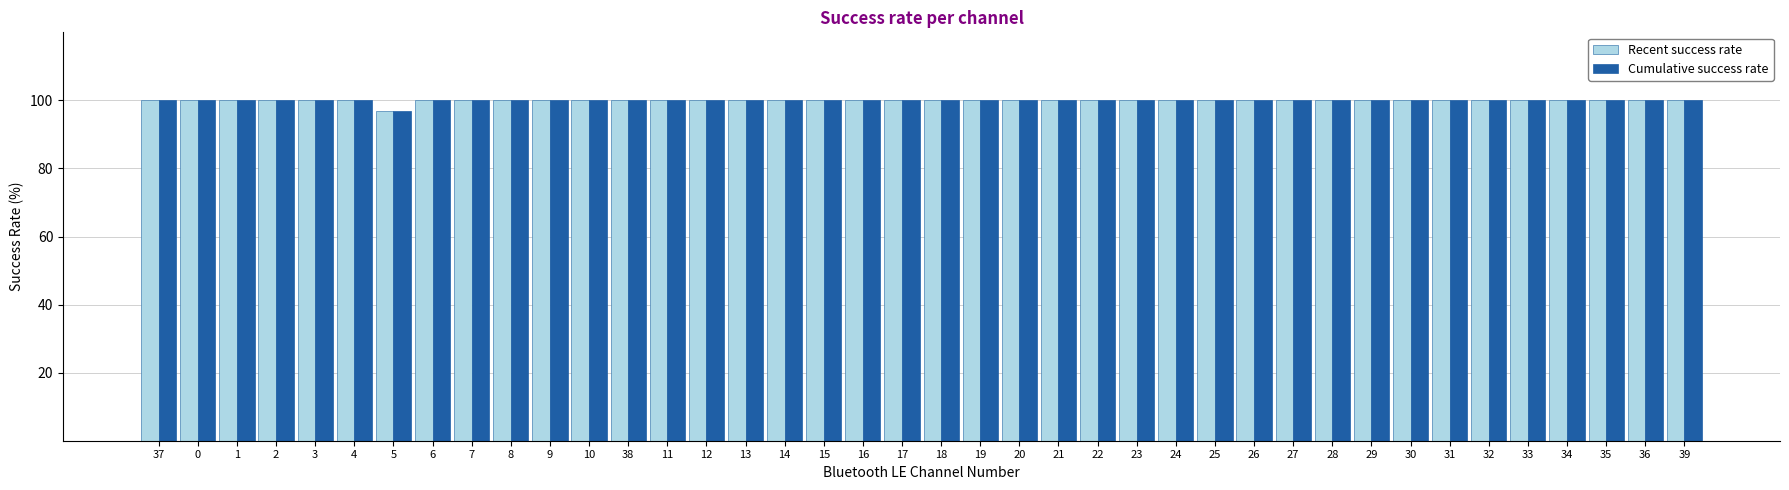

What is the minimum value for Cumulative success rate?

97